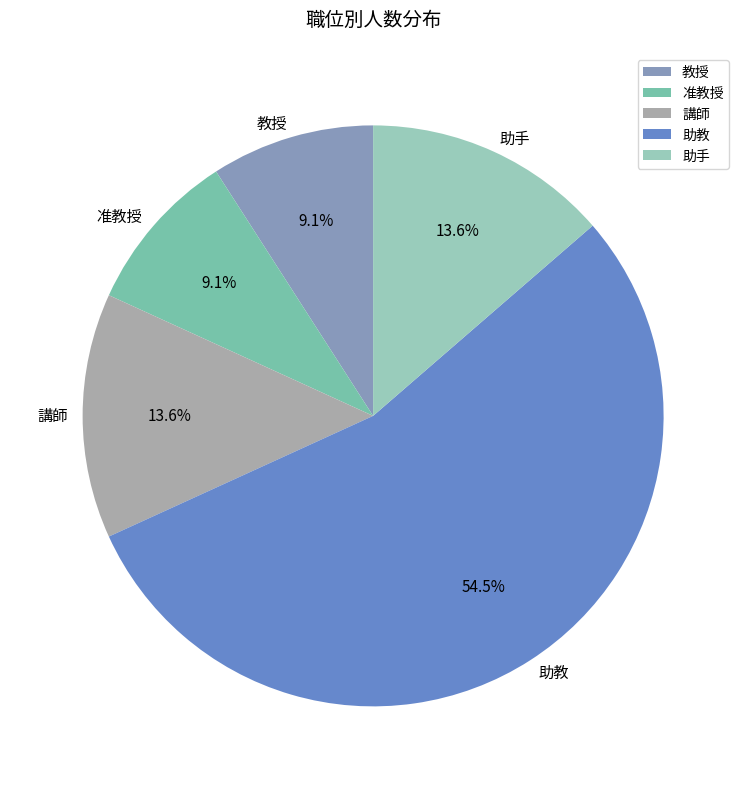

Between 助手 and 准教授, which is larger?

助手